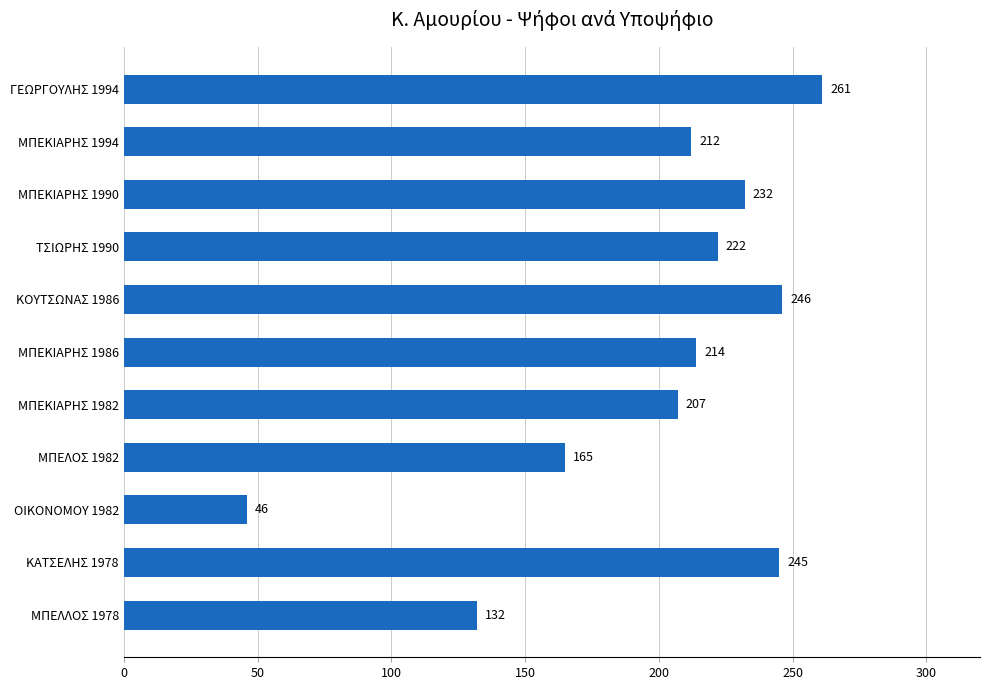

What is the sum of the values at ΟΙΚΟΝΟΜΟΥ 1982 and ΓΕΩΡΓΟΥΛΗΣ 1994?

307